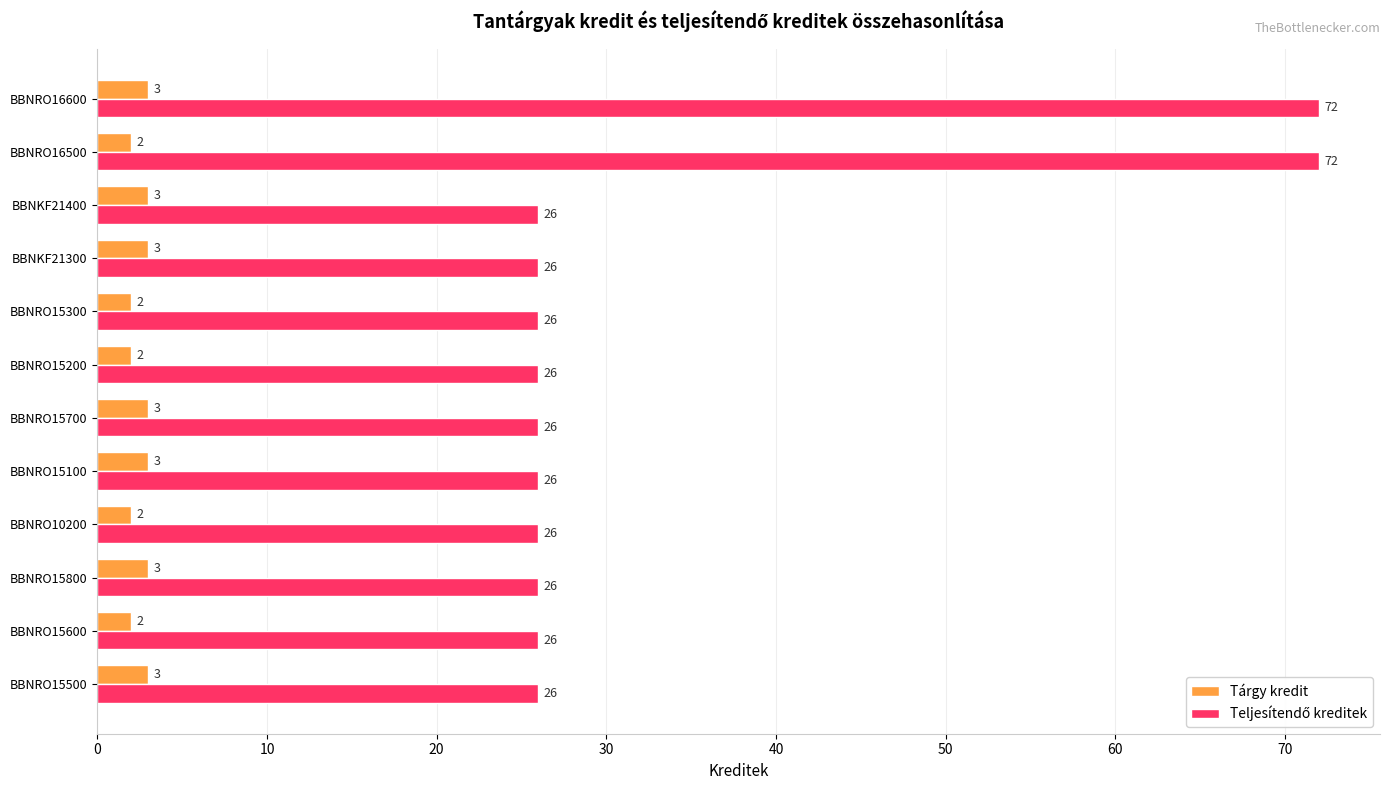

What is the sum of all Tárgy kredit values?

31